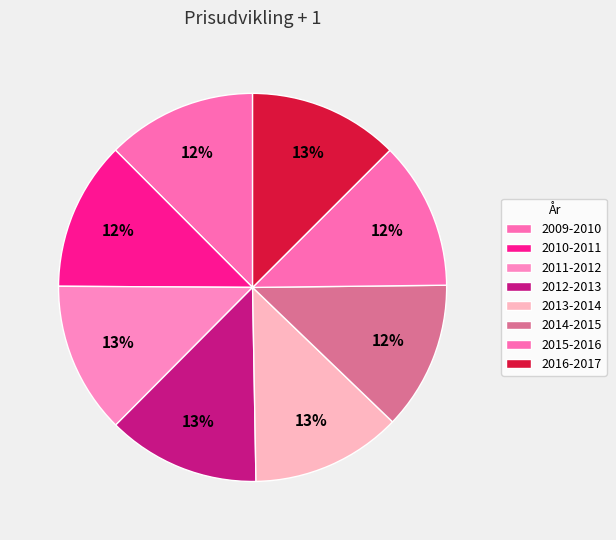

Which has a higher value, 2015-2016 or 2014-2015?

2014-2015